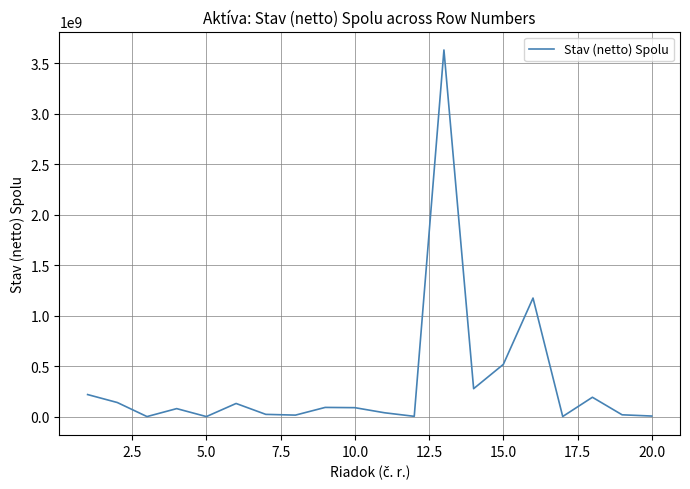

What is the maximum value shown in the chart?

3630347323